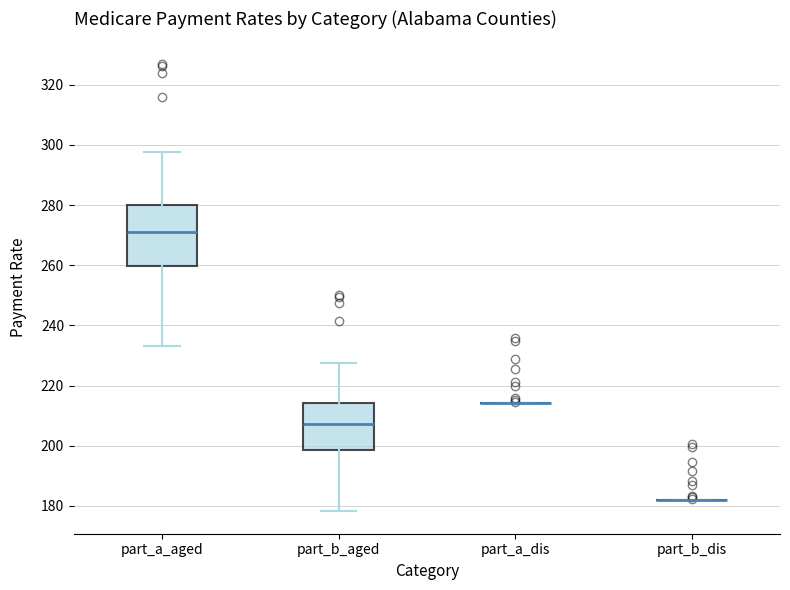

Reading left to right, read every box against the y-axis: the position of its median line, the range the box covers, and the ends of its whiskers. The values are not printed on the chart, so give them approximately, as read against the axis.

part_a_aged: median 272, box 260 to 280, whiskers 234 to 298
part_b_aged: median 208, box 198 to 214, whiskers 178 to 228
part_a_dis: box collapsed to a line at 214, whiskers 214 to 214
part_b_dis: box collapsed to a line at 182, whiskers 182 to 182